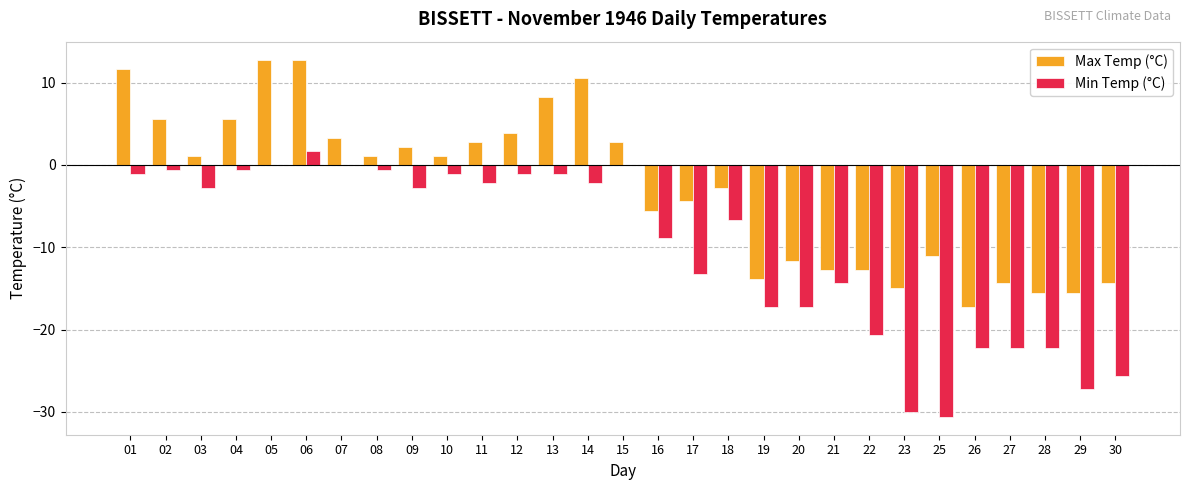

What is the sum of the Min Temp (°C) values at 30 and 09?

-28.4